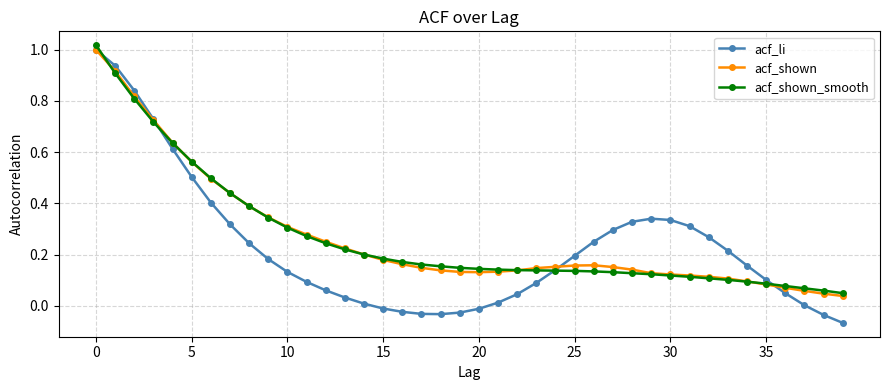

Which series has the widest spread of values?

acf_li